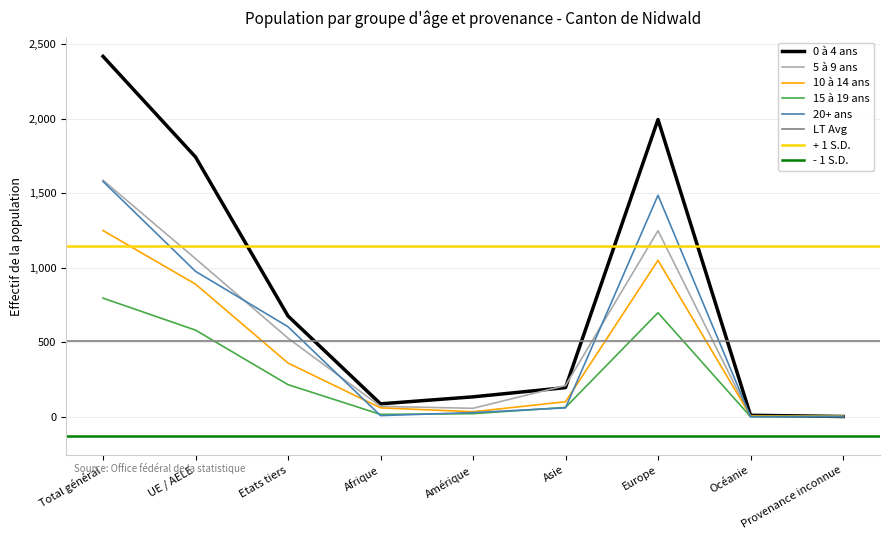

Reading left to right, list all the values displayed in this chart.

0 à 4 ans: 2420	1744	676	86	133	195	1996	9	1
5 à 9 ans: 1588	1061	527	69	56	209	1249	1	4
10 à 14 ans: 1250	890	360	59	33	100	1050	6	2
15 à 19 ans: 796	581	215	15	20	62	698	0	1
20+ ans: 1580	976	604	7	27	59	1487	0	0